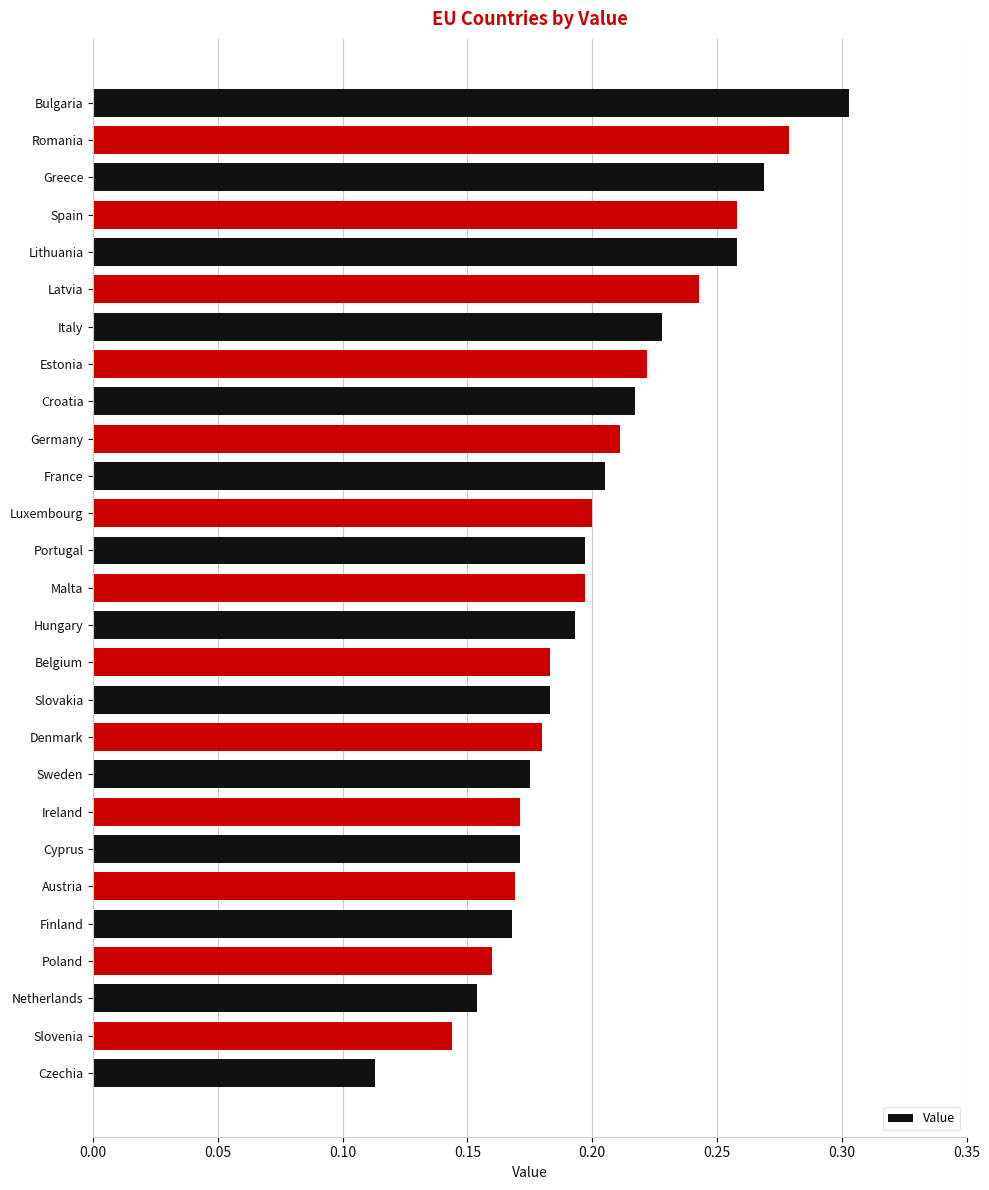

The value at Finland is 0.2. True or false?

True